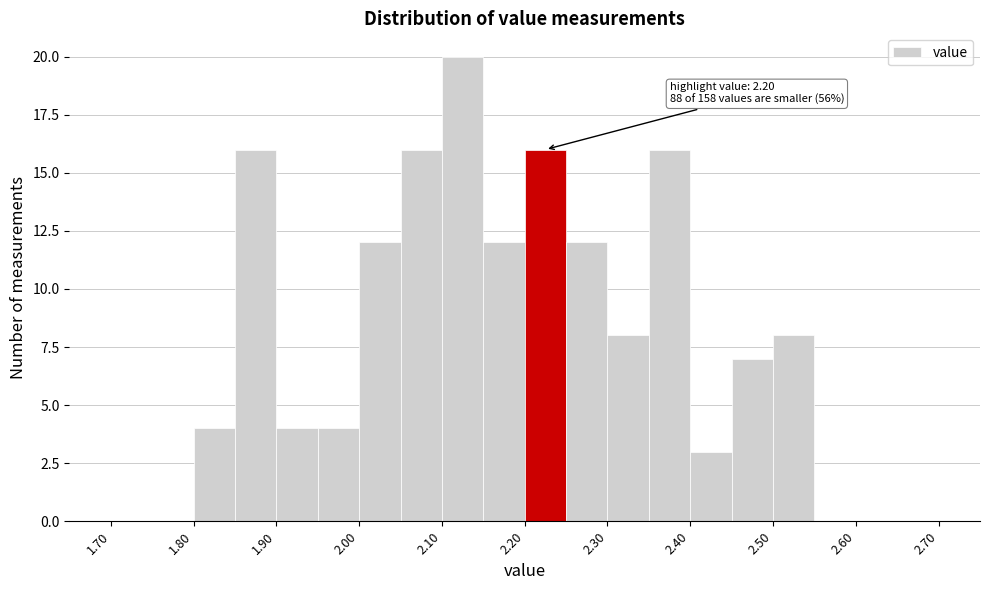

Over which range of the x-axis is the bar tallest?

2.10 to 2.15